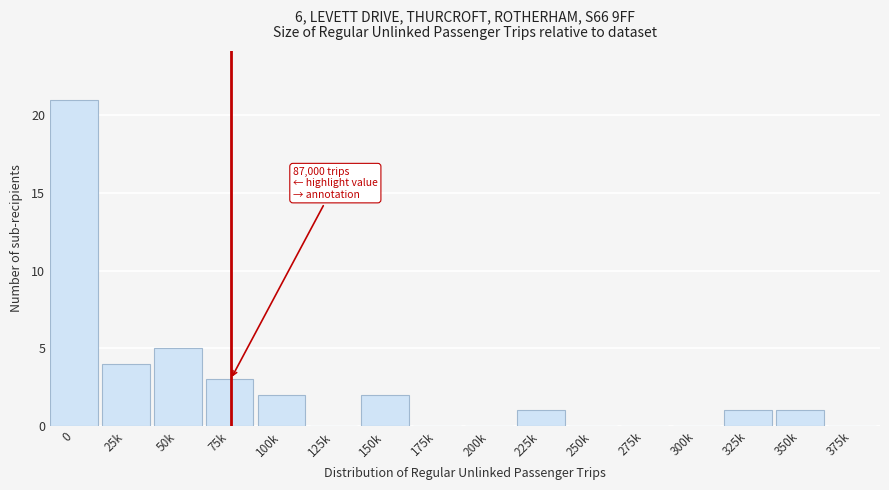

Reading left to right, extract all data points from this chart.

0=21	25k=4	50k=5	75k=3	100k=2	125k=0	150k=2	175k=0	200k=0	225k=1	250k=0	275k=0	300k=0	325k=1	350k=1	375k=0